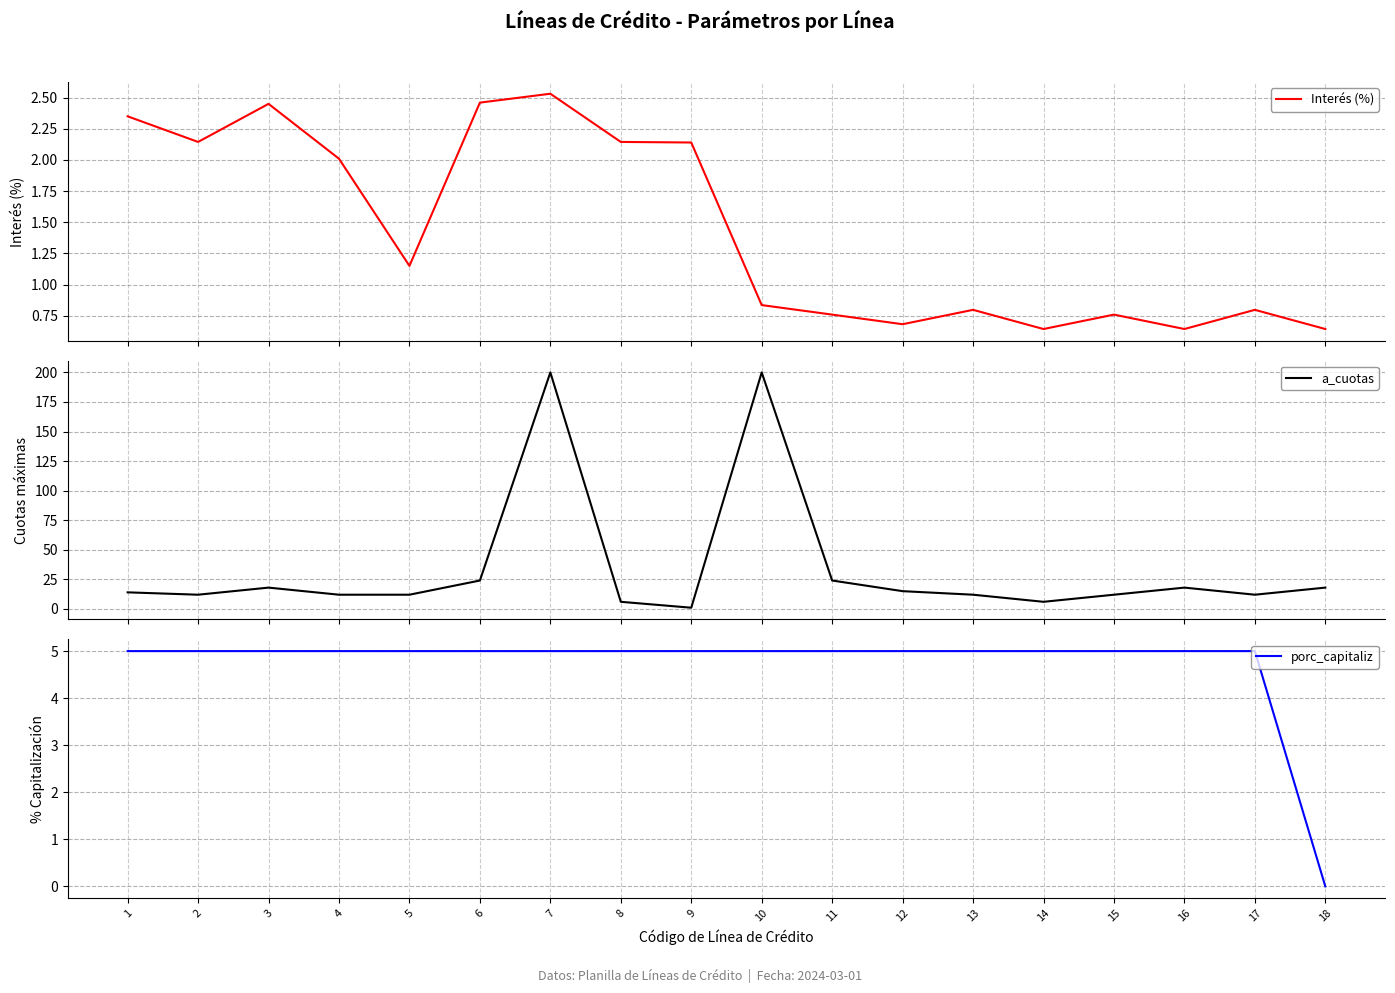

List the labels in order of a_cuotas value, largest first.

7, 10, 6, 11, 3, 16, 18, 12, 1, 2, 4, 5, 13, 15, 17, 8, 14, 9